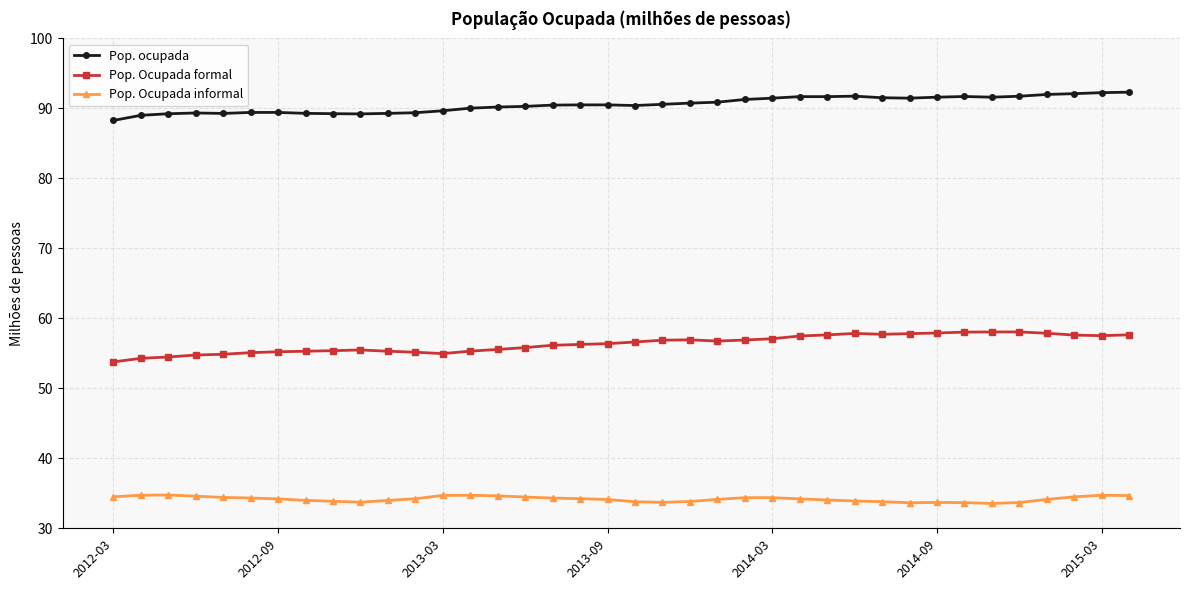

What is the minimum value for Pop. Ocupada formal?

53.8